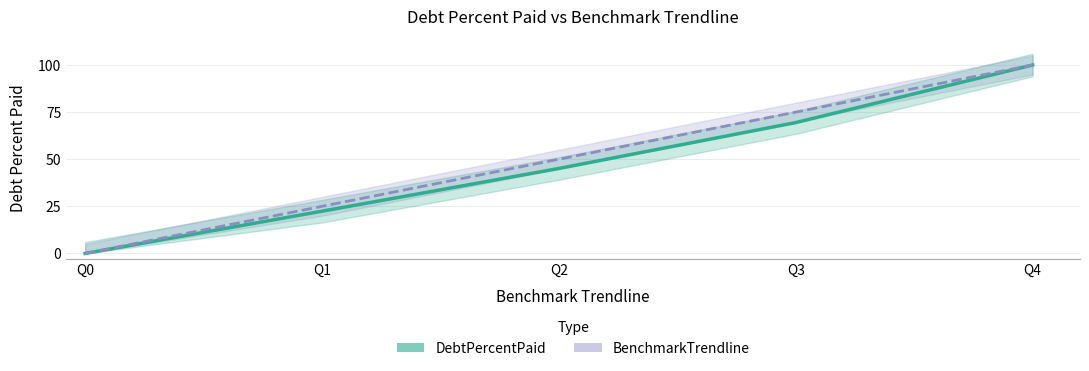

Rank the series by their maximum value, from highest to lowest.

DebtPercentPaid, BenchmarkTrendline